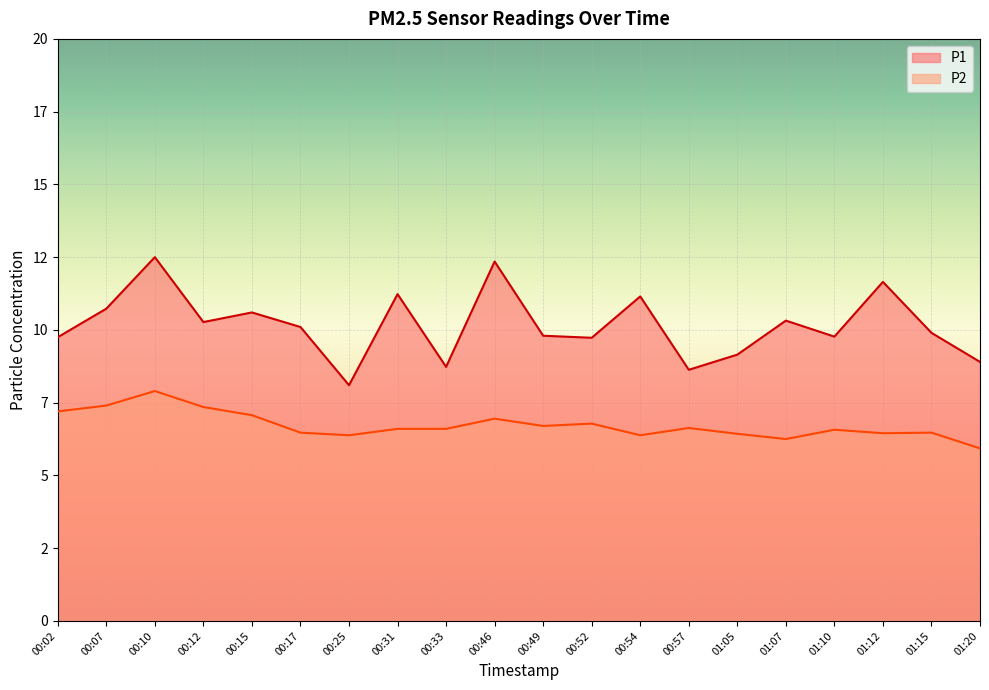

Reading right to left, transcribe all the data shown in this chart.

P1: 8.9	9.9	11.7	9.8	10.3	9.2	8.6	11.2	9.7	9.8	12.3	8.7	11.2	8.1	10.1	10.6	10.3	12.5	10.7	9.8
P2: 5.9	6.5	6.5	6.6	6.2	6.4	6.6	6.4	6.8	6.7	7.0	6.6	6.6	6.4	6.5	7.1	7.3	7.9	7.4	7.2